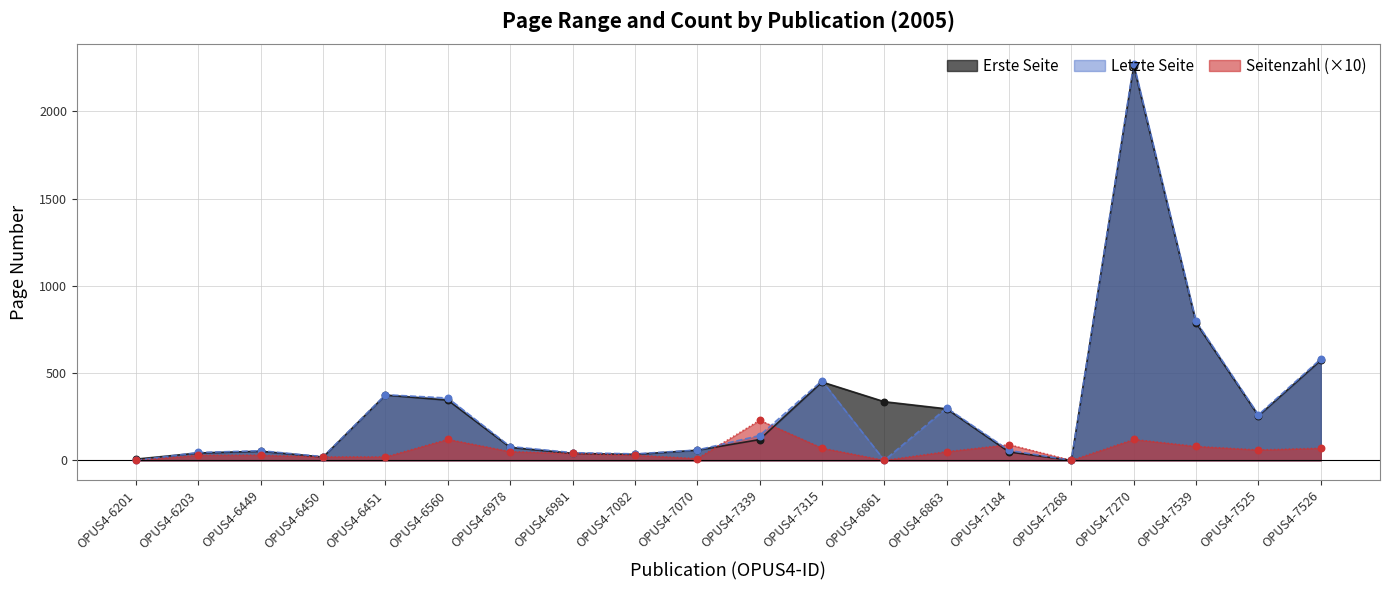

Is the value of Letzte Seite at OPUS4-7082 greater than the value of Seitenzahl at OPUS4-6863?

No